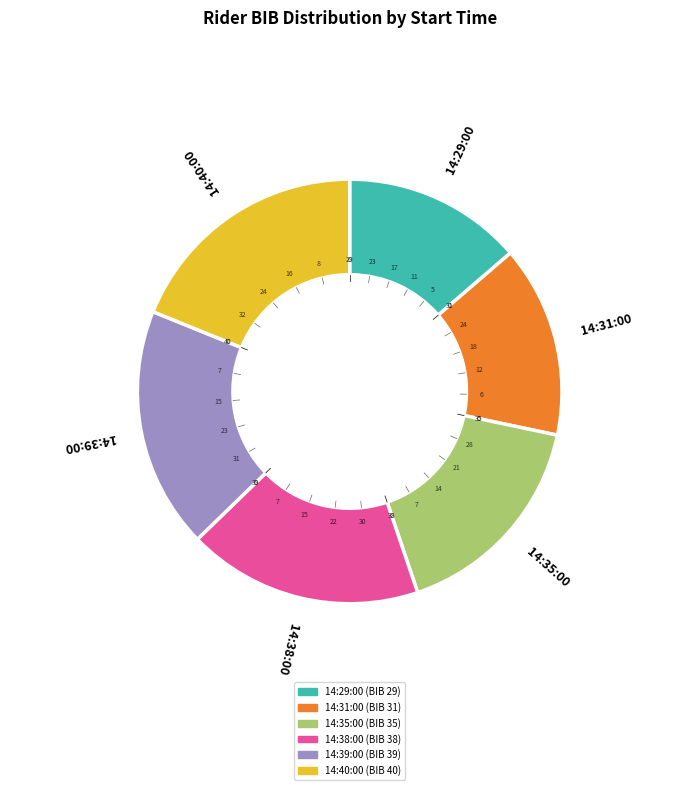

Approximately how many times larger is the value at 14:31:00 compared to 14:35:00?

0.9